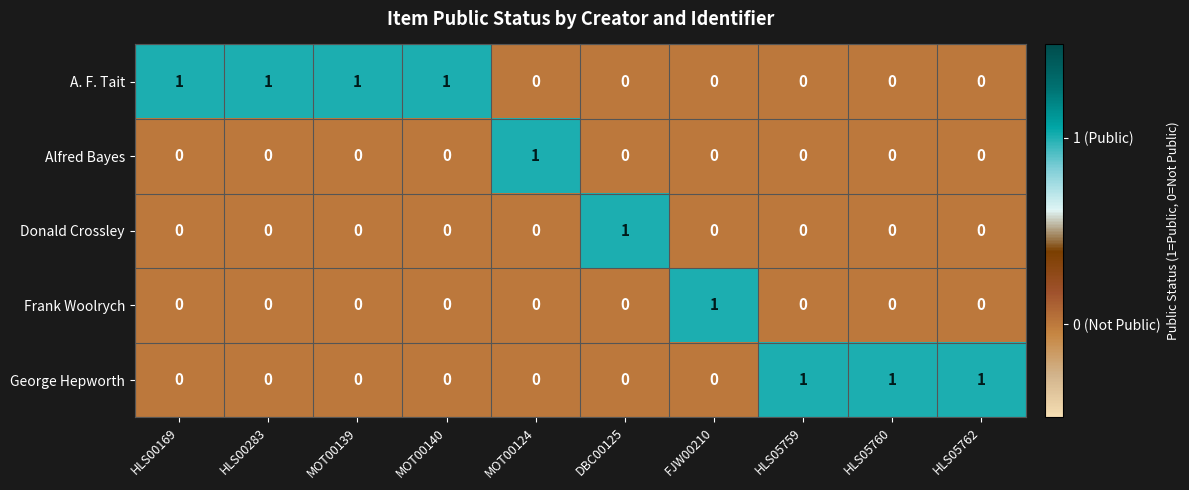

What is the sum of all George Hepworth values?

3